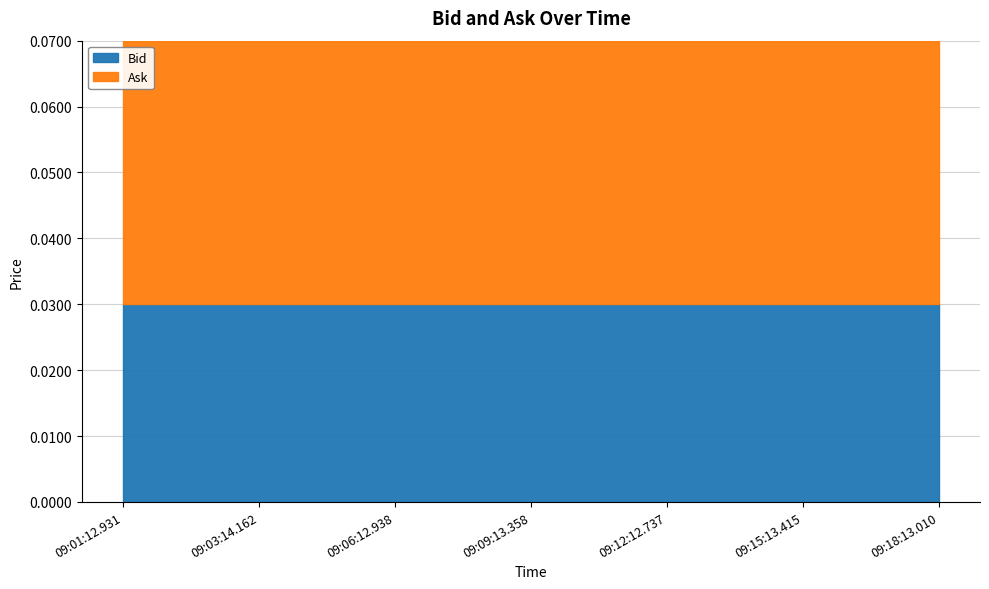

Is it true that Ask equals 0.1 at 09:18:13.010?

False